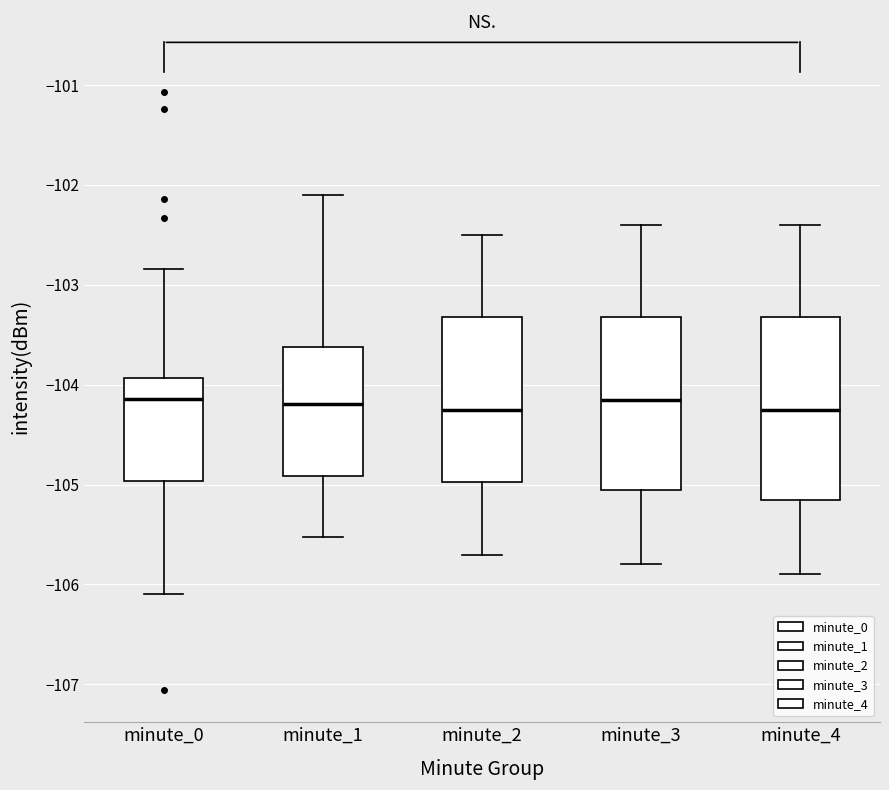

Comparing the boxes themselves (not the whiskers), which one is the tallest?

minute_4